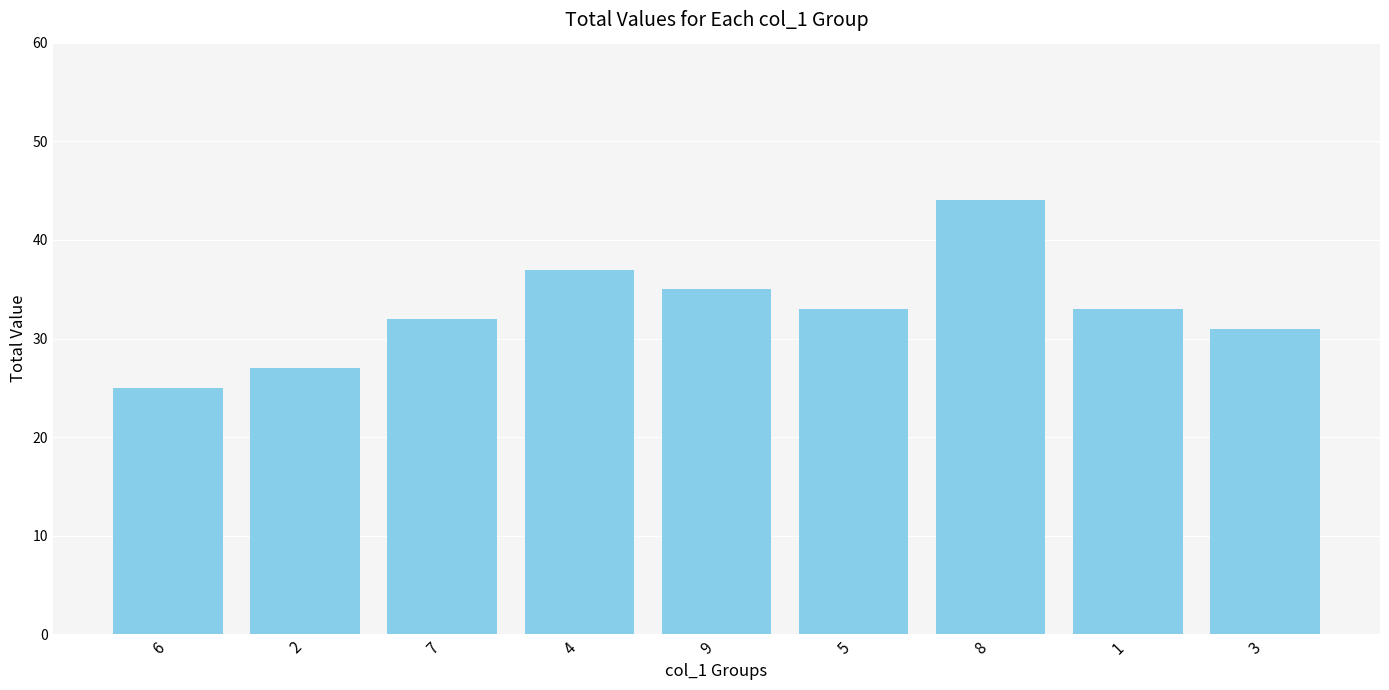

What is the difference between the second highest and minimum values?

12